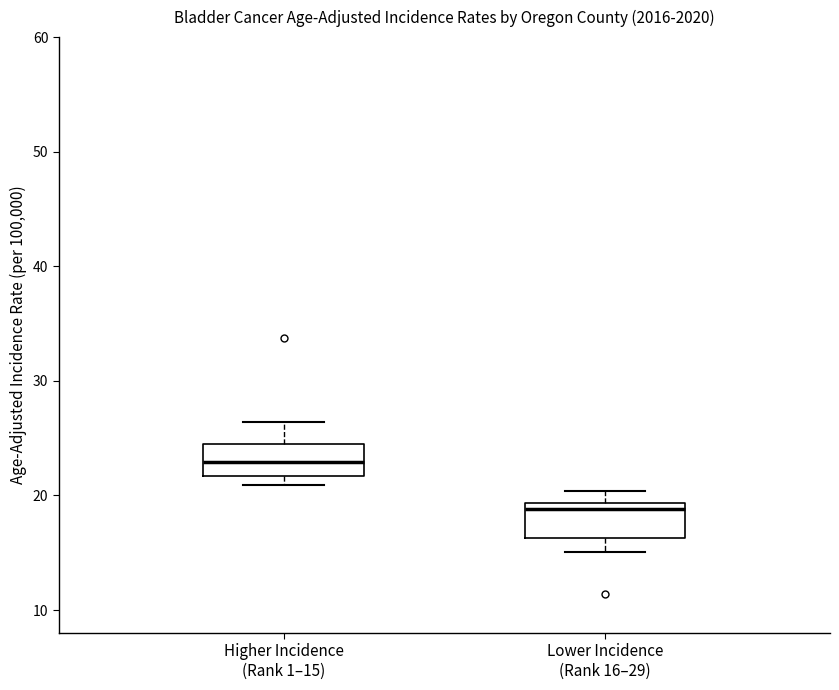

Where is the upper edge of the box for Lower Incidence (Rank 16–29) on the y-axis? The values are not printed on the chart, so give them approximately, as read against the axis.

19